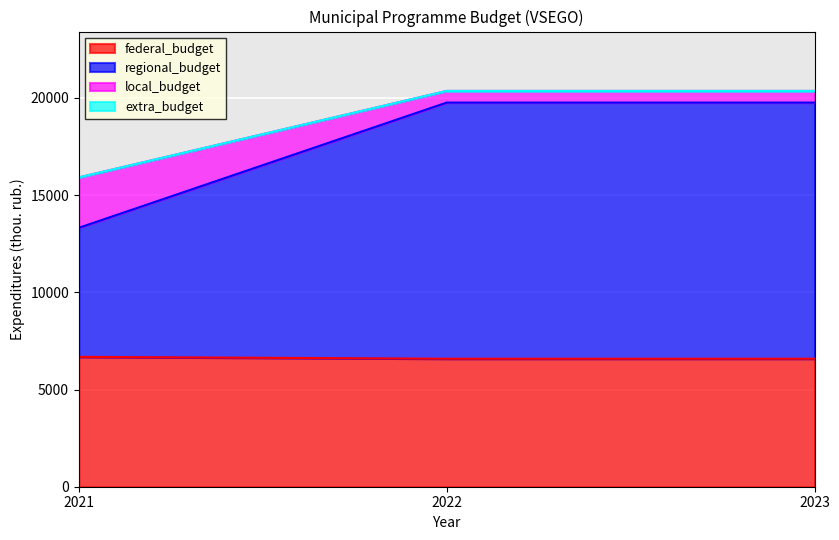

Is it true that regional_budget equals 29486.3 at 2022?

False